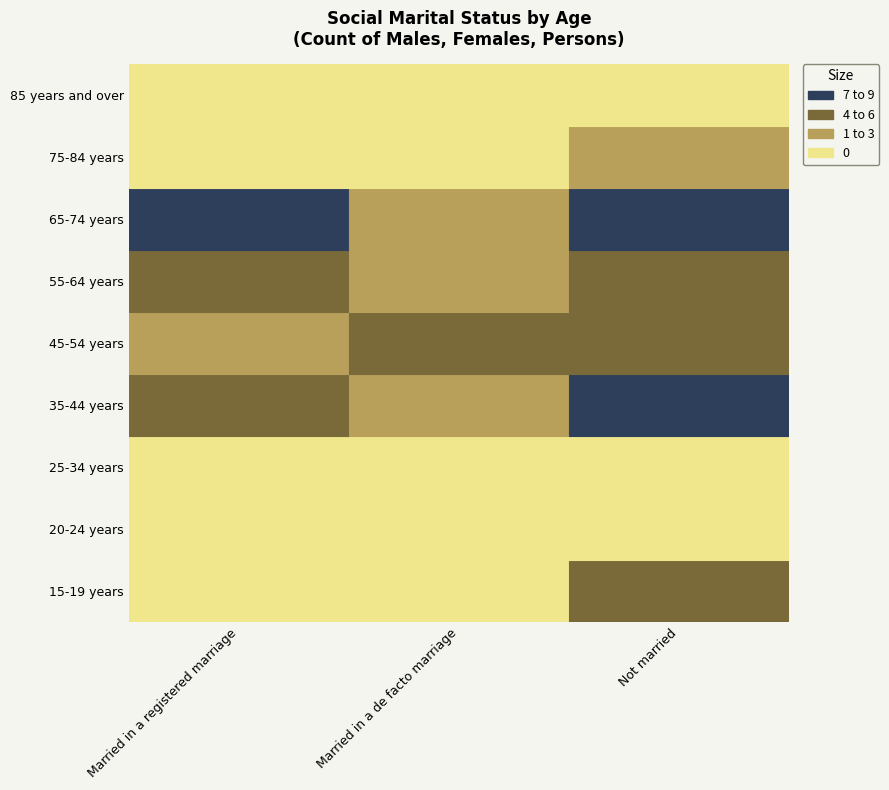

At which category does the chart reach its peak across all series?

Not married